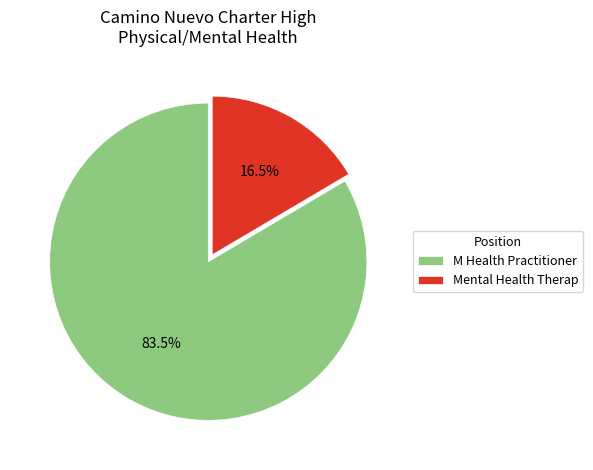

Is there any slice that represents more than half of the pie?

Yes